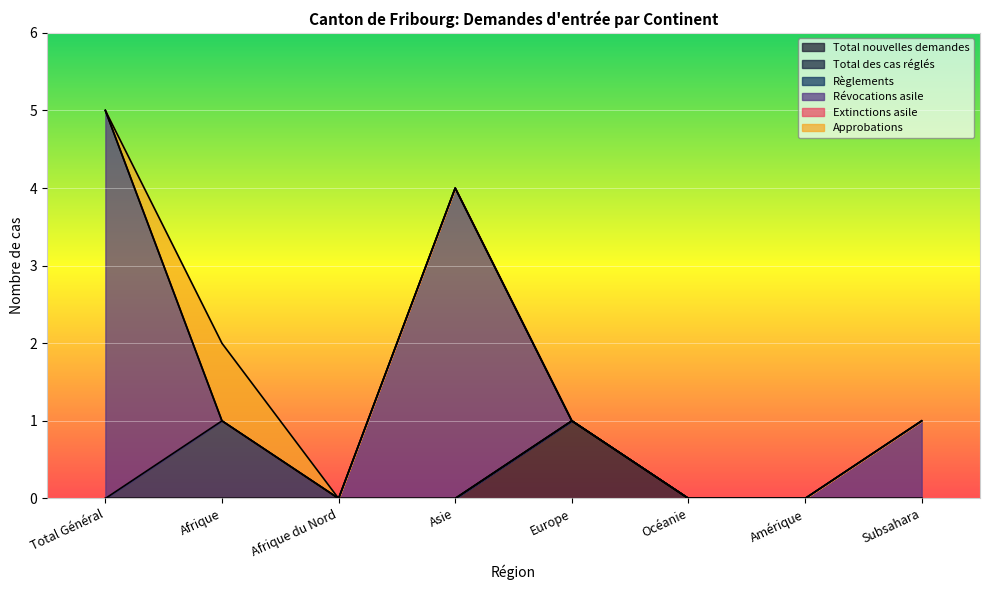

Is the value of Règlements at Total Général greater than the value of Total des cas réglés at Total Général?

No